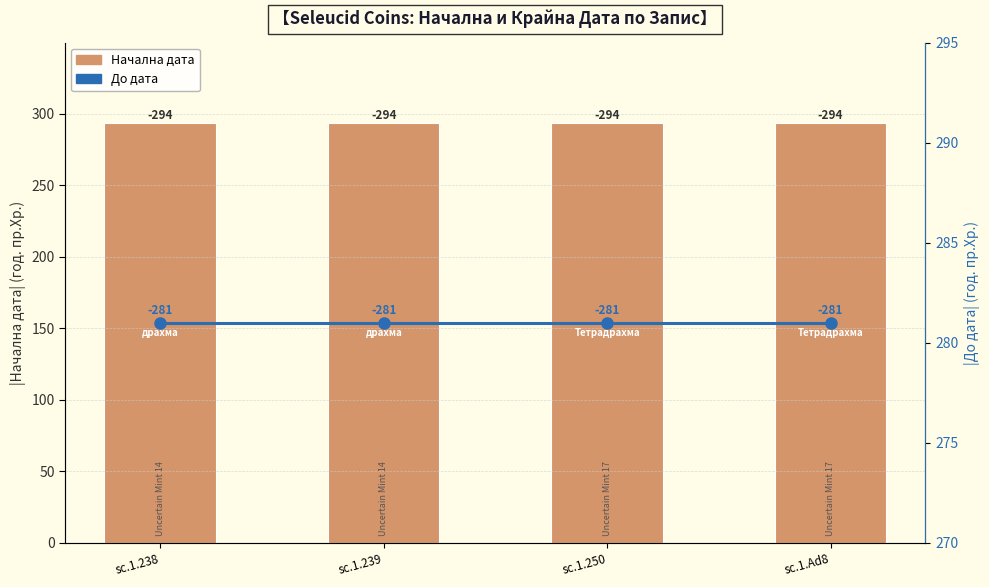

What are all the series names shown in the legend?

Начална дата, До дата